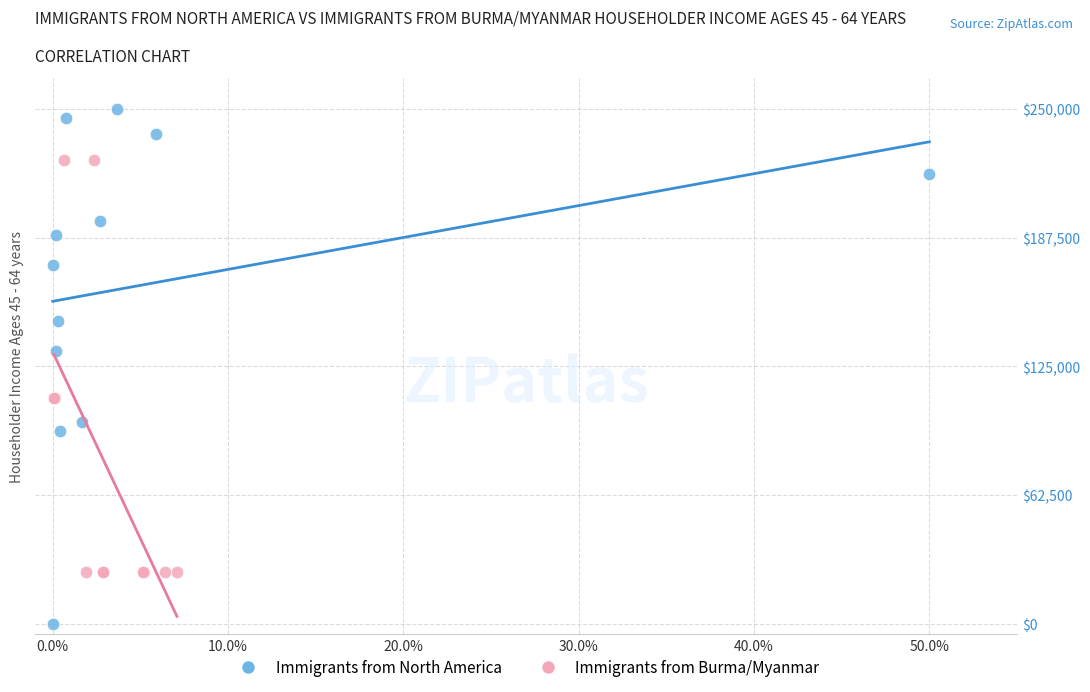

Which series has the largest Y range (max minus min)?

Immigrants from North America